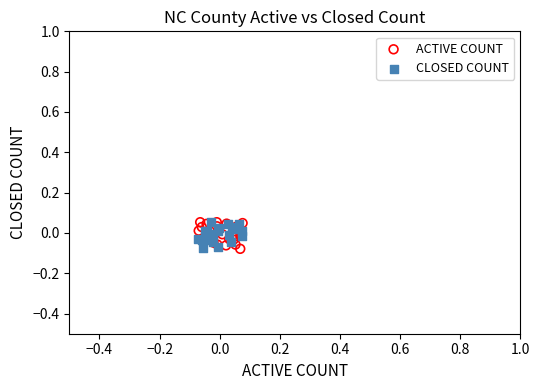

What are all the series names shown in the legend?

ACTIVE COUNT, CLOSED COUNT